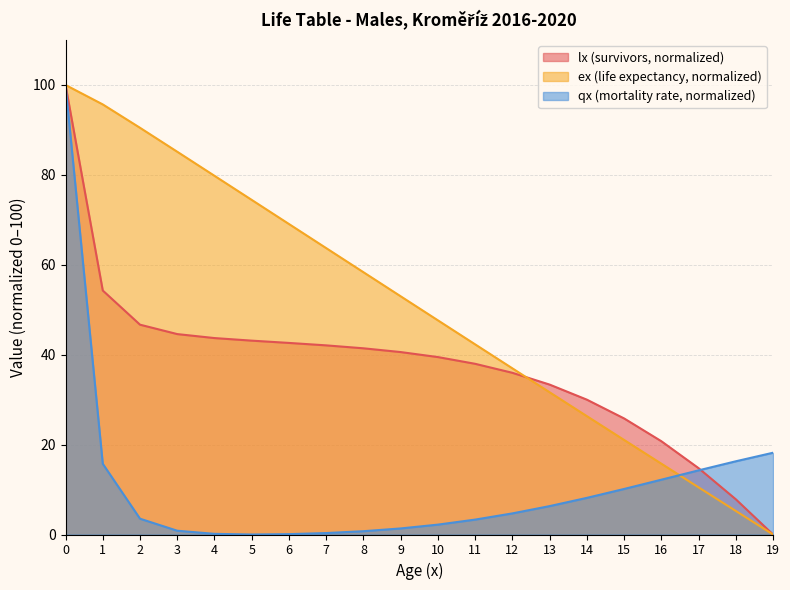

Where do lx and qx_scaled first cross each other?

17 and 18